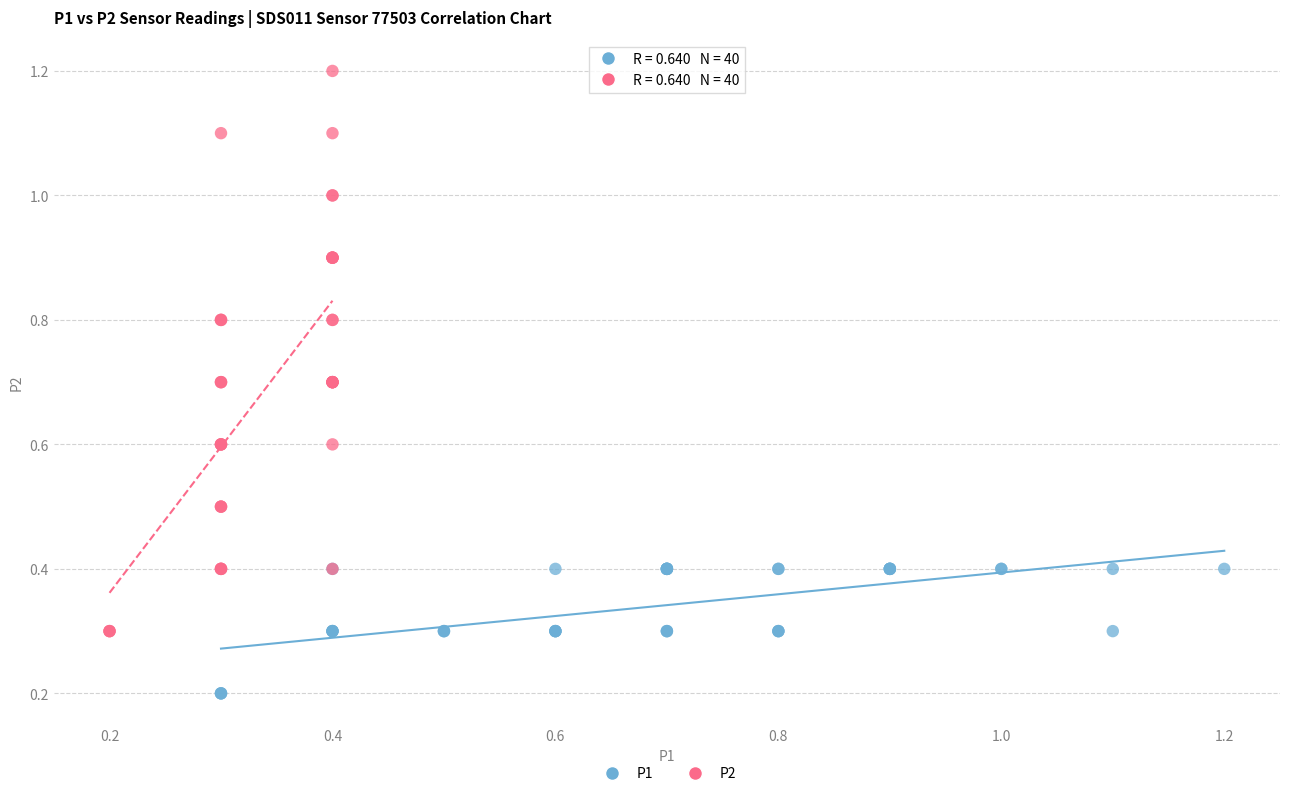

Which series has the largest Y range (max minus min)?

P2